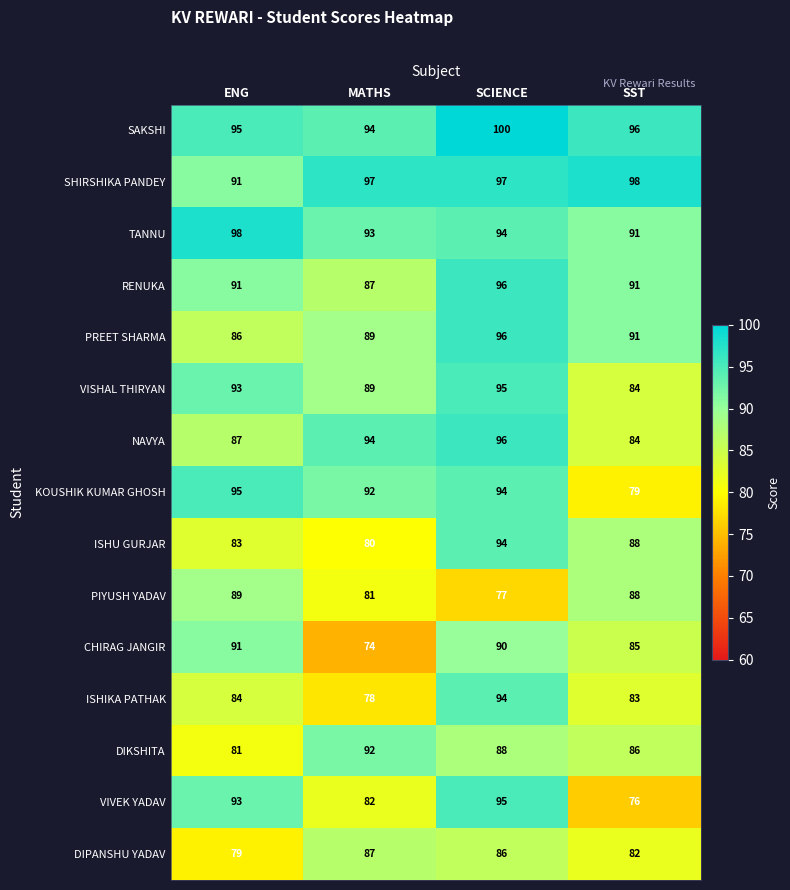

What is the sum of all SAKSHI values?

385